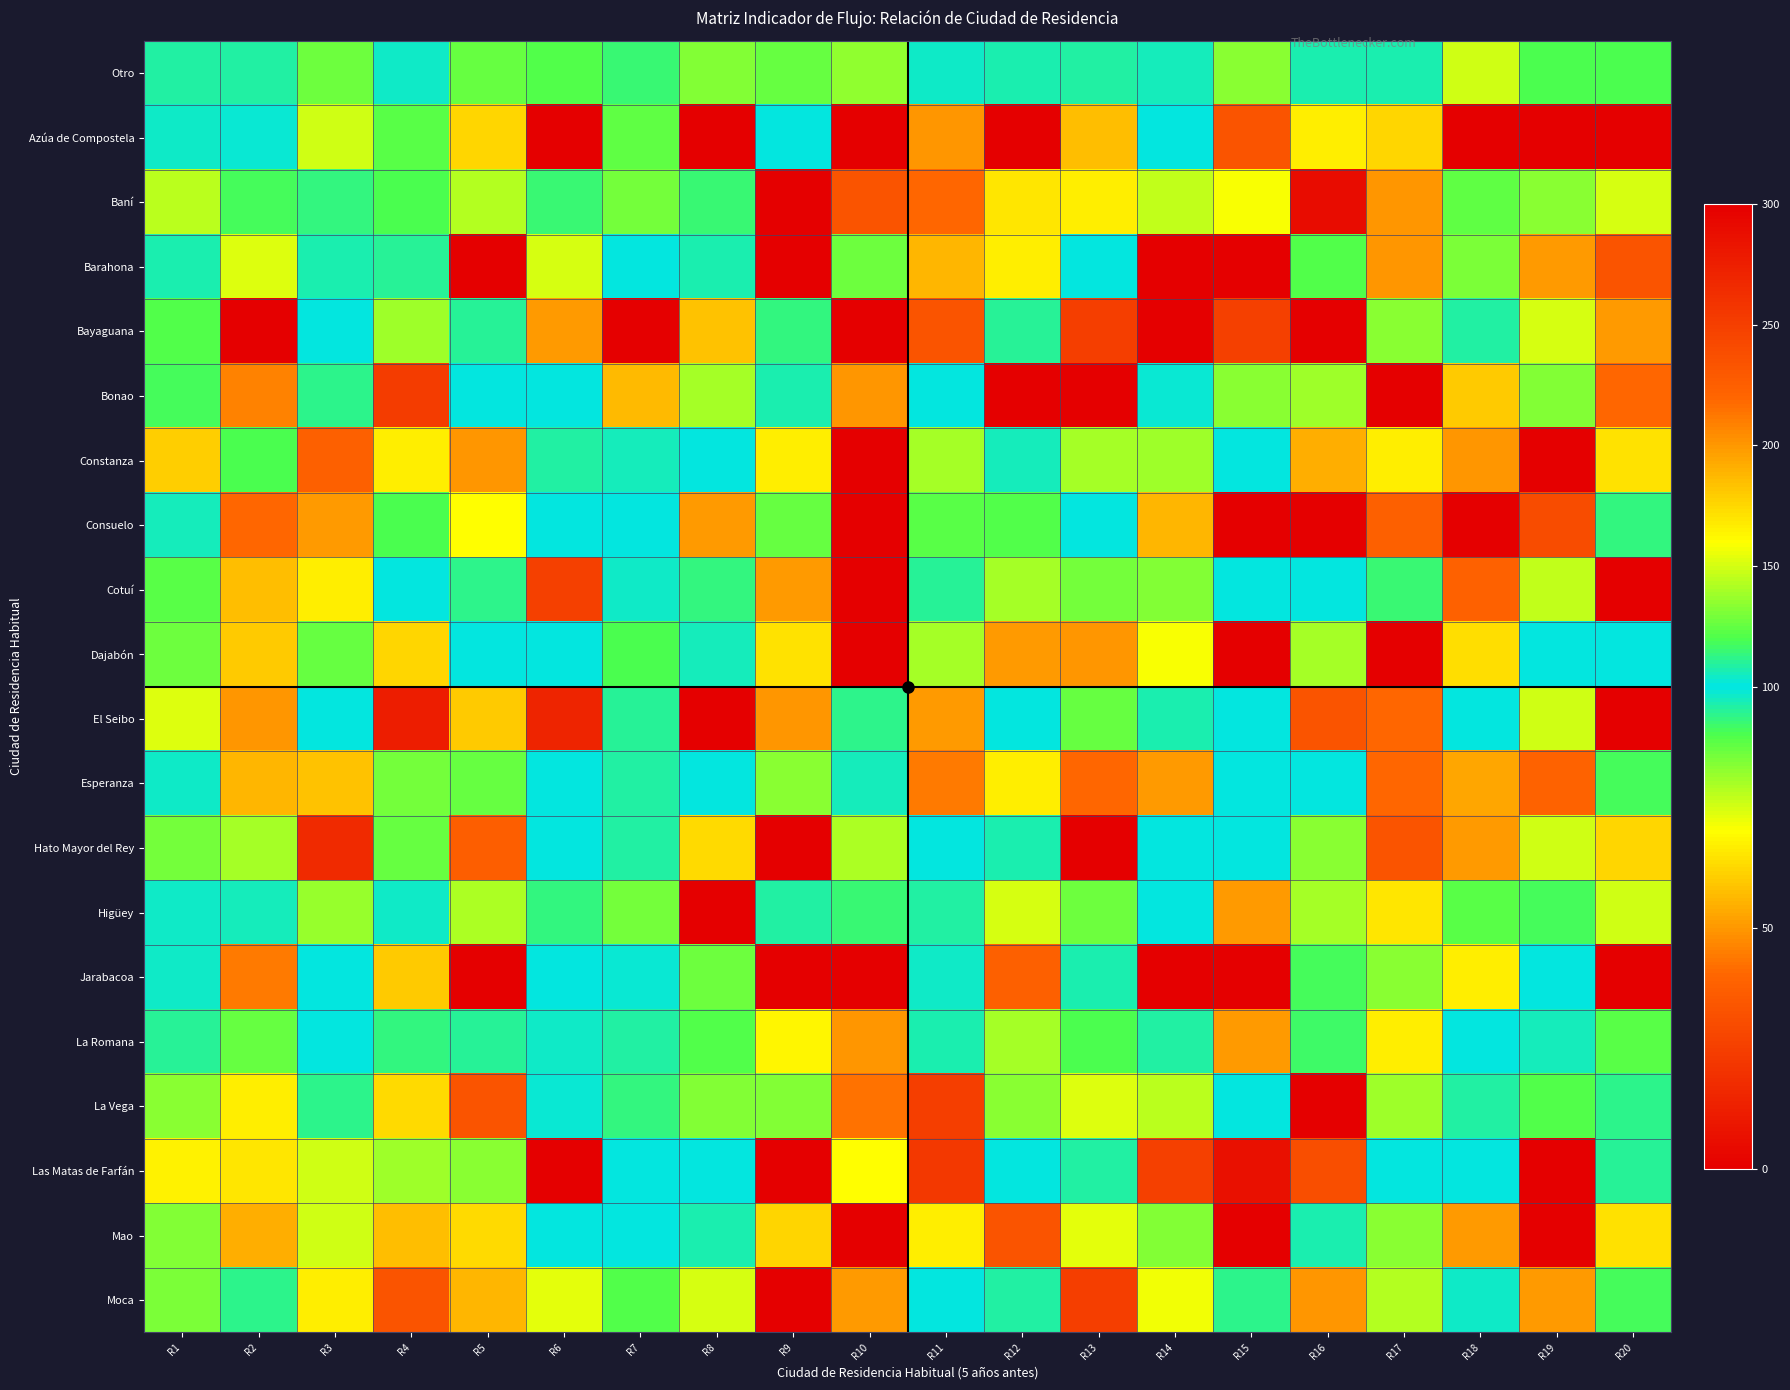

Which label corresponds to the largest value in the chart?

R8